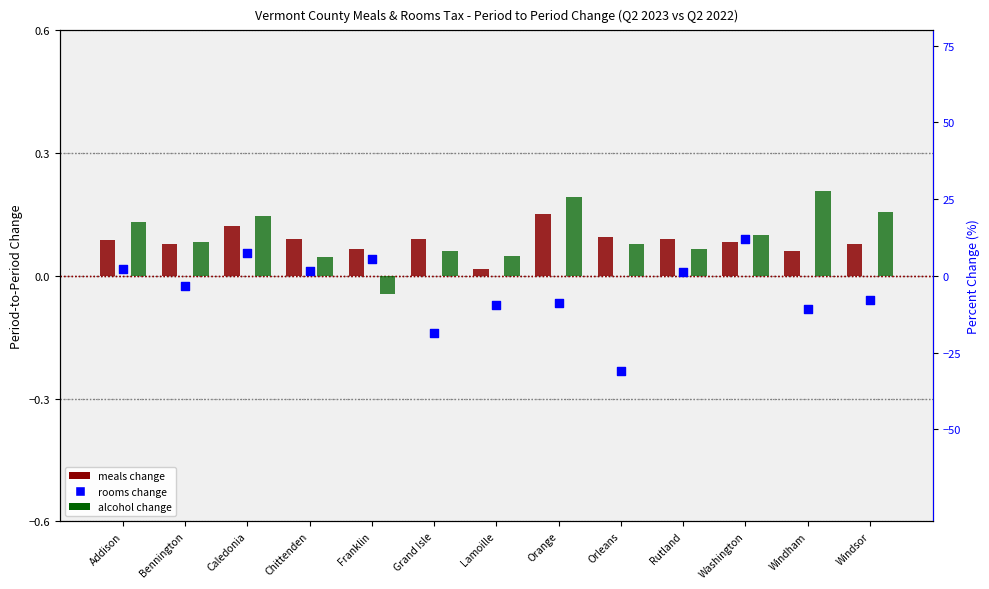

Which series contains the lowest Y value?

rooms change